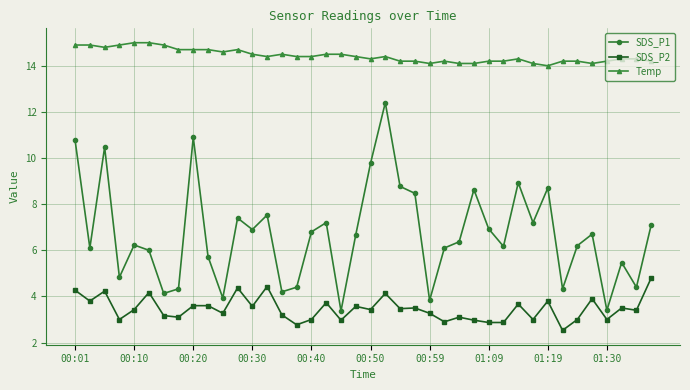

True or false: SDS_P2 and Temp cross at least once.

False